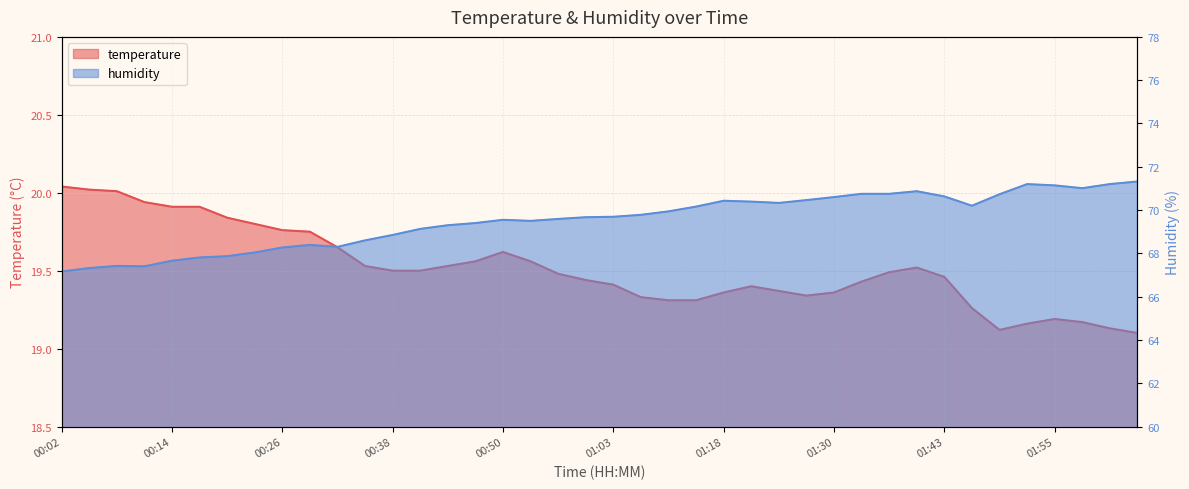

Which series has the largest range (max minus min)?

humidity